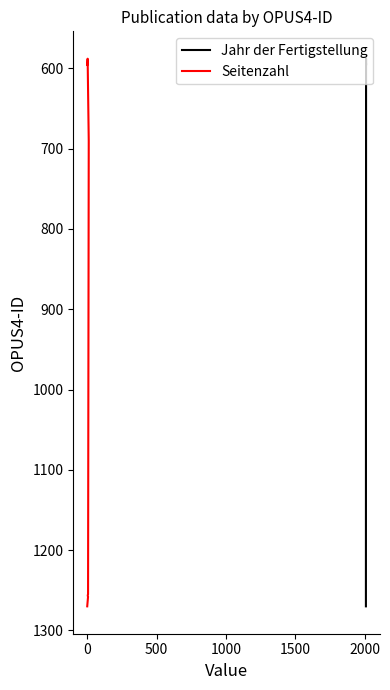

True or false: Seitenzahl and Jahr der Fertigstellung intersect in this chart.

False